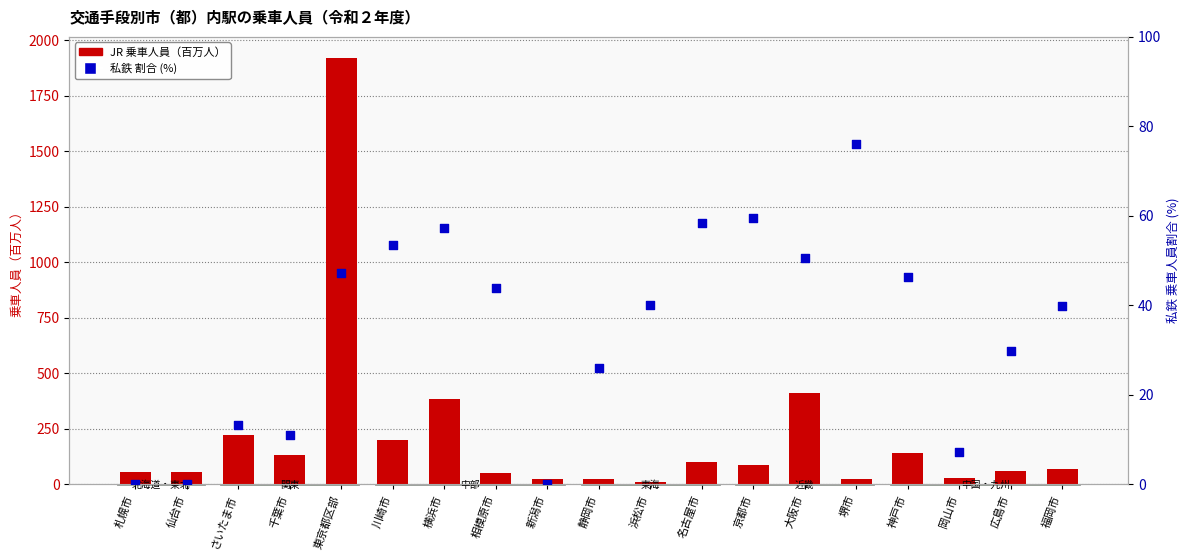

Which series contains the highest Y value?

JR 乗車人員（百万人）